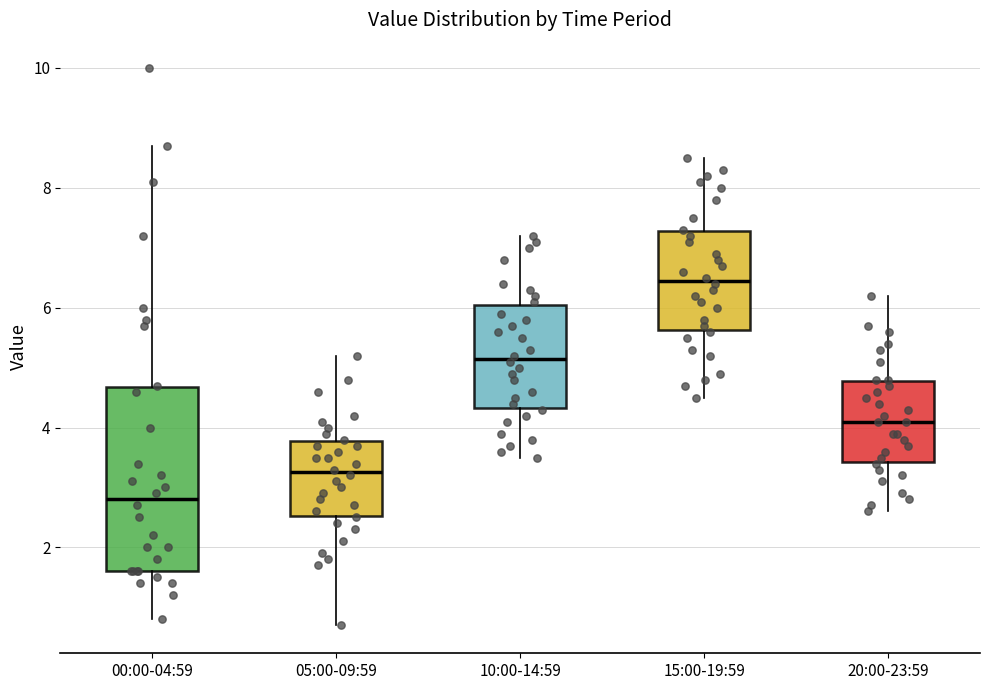

Where is the upper edge of the box for 00:00-04:59 on the y-axis? The values are not printed on the chart, so give them approximately, as read against the axis.

4.6